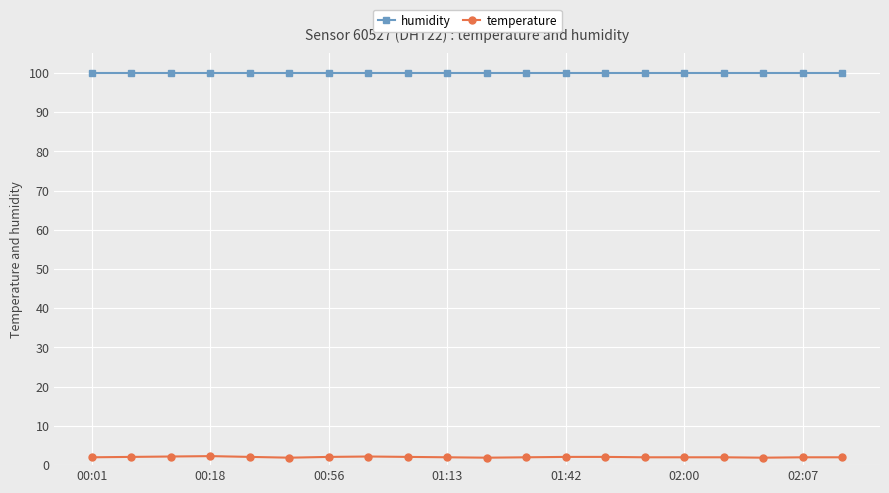

How many lines are shown in the chart?

2